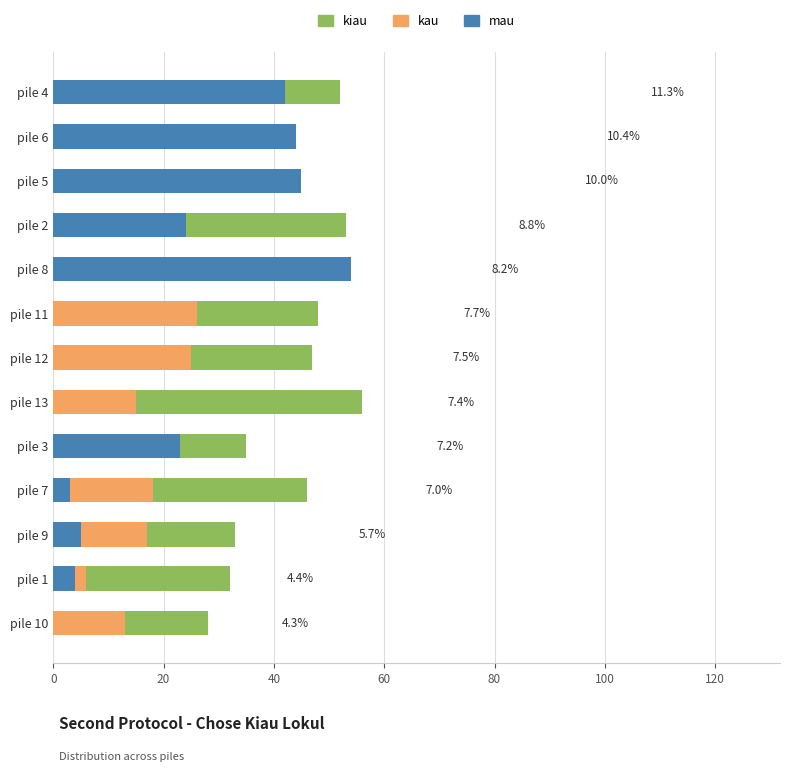

Which series has the largest range (max minus min)?

mau